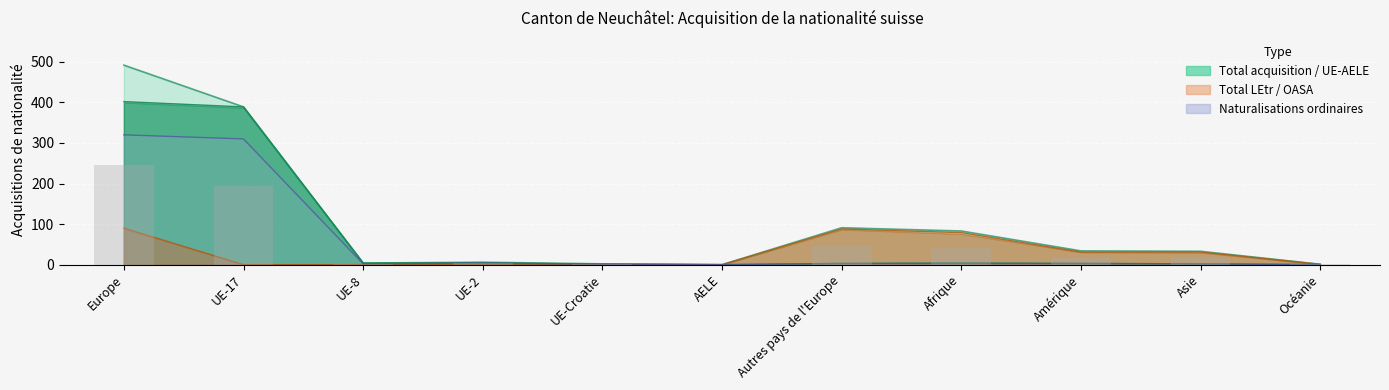

How many values in the Total acquisition series exceed 33?

5